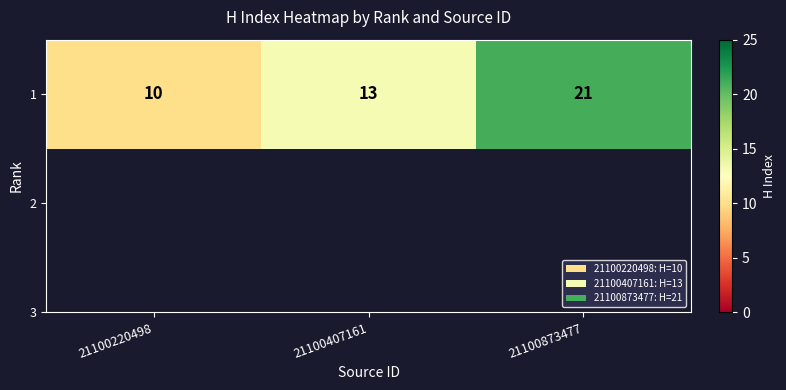

Rank the categories by value from lowest to highest.

21100220498, 21100407161, 21100873477